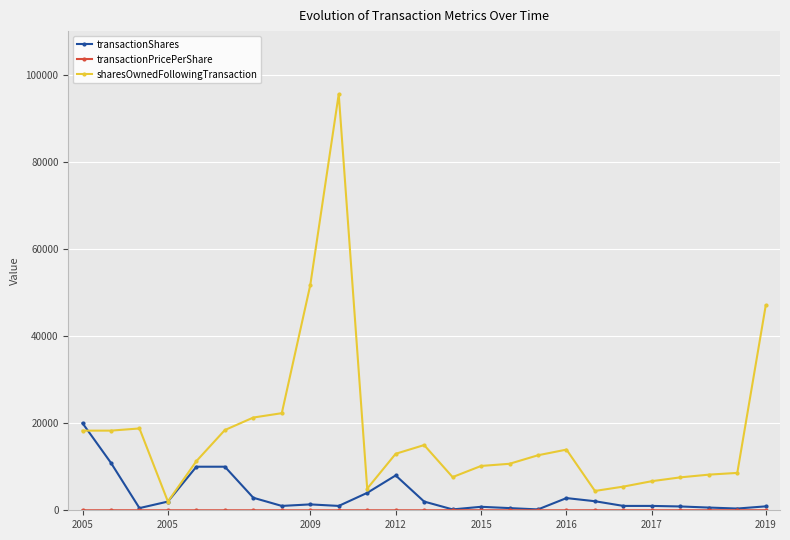

True or false: sharesOwnedFollowingTransaction has more than 2 interior local peaks.

True